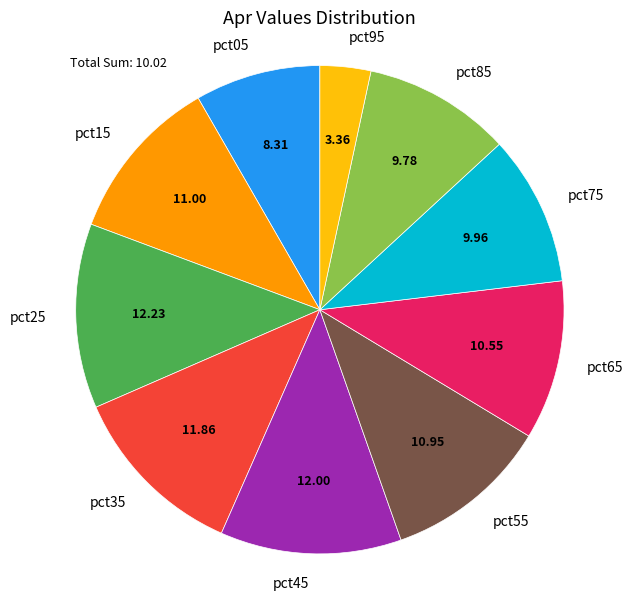

Is pct35 the majority of the pie?

No